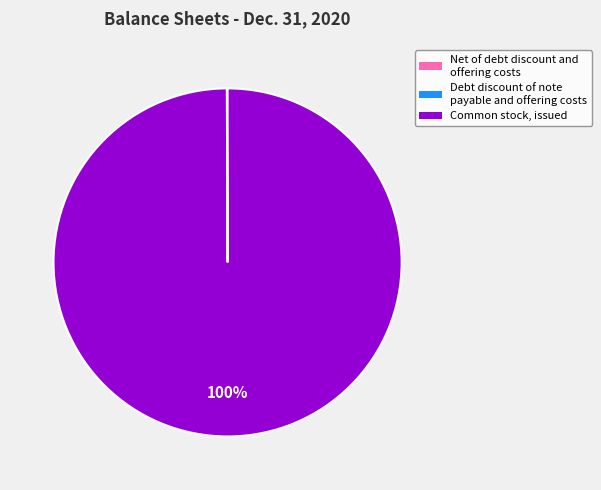

Which category has the biggest portion of the pie?

Common stock, issued